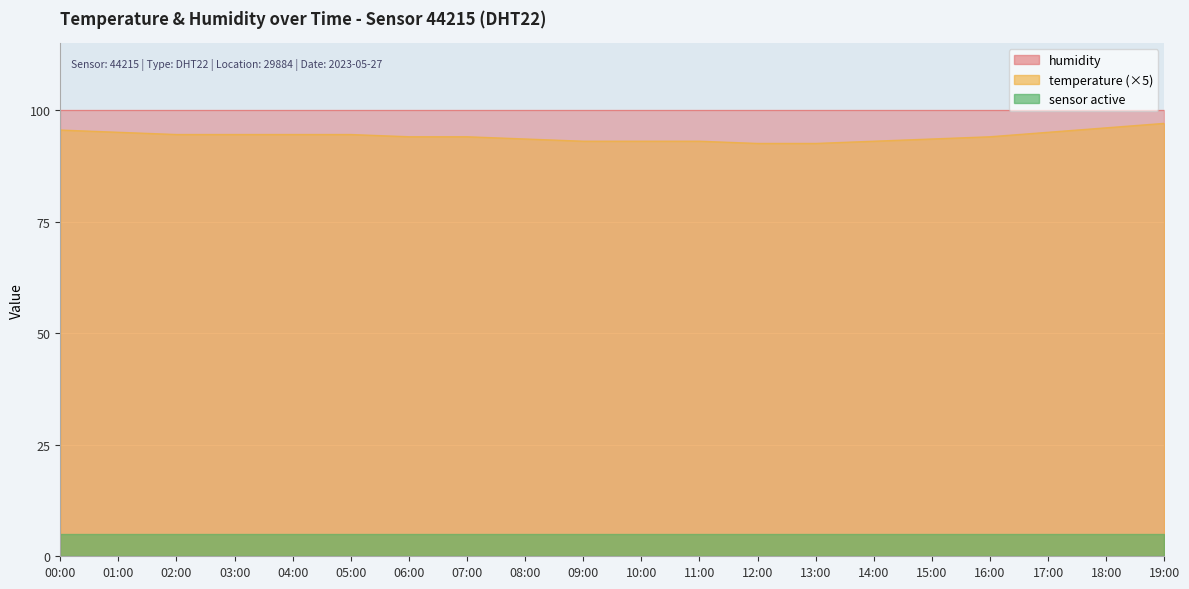

Which category has the lowest value across all series?

12:00